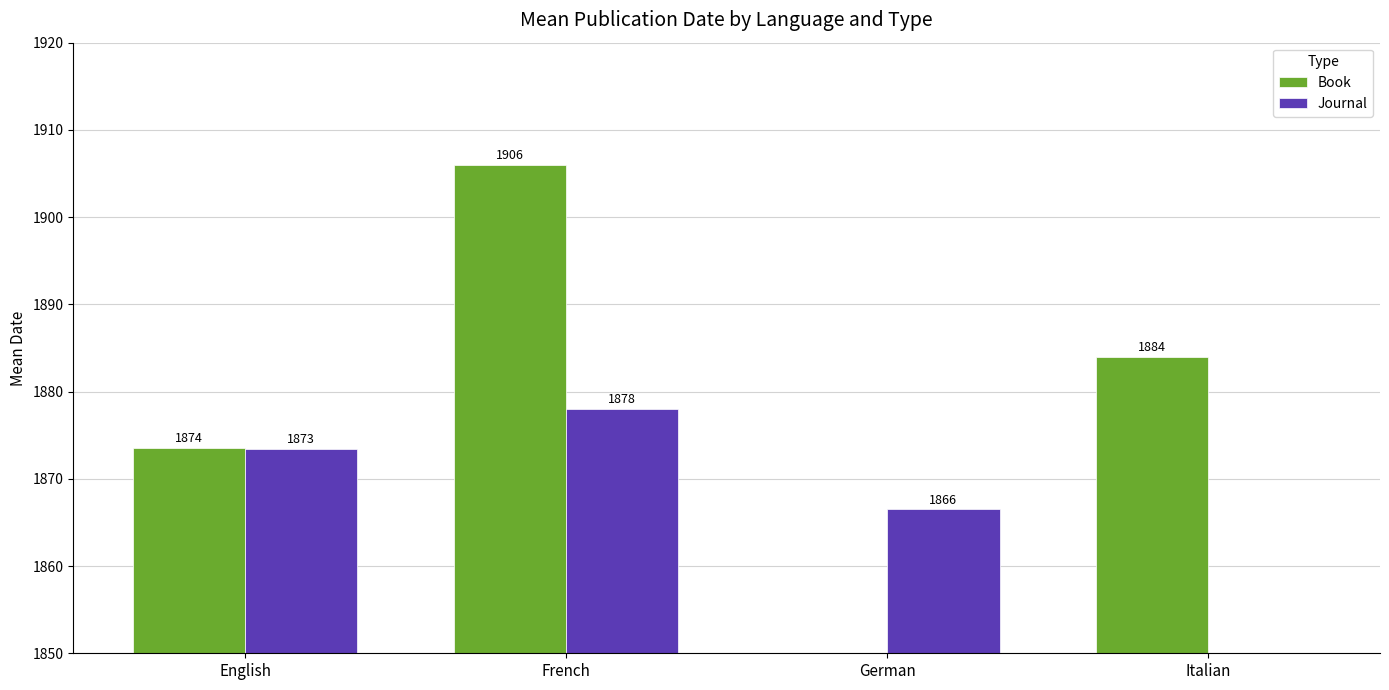

At which label is Book closest to 953?

English